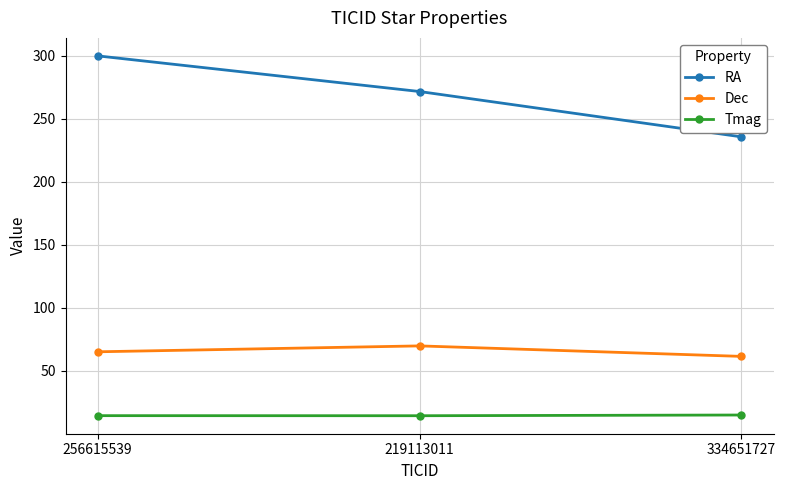

What position from the left is 256615539?

1